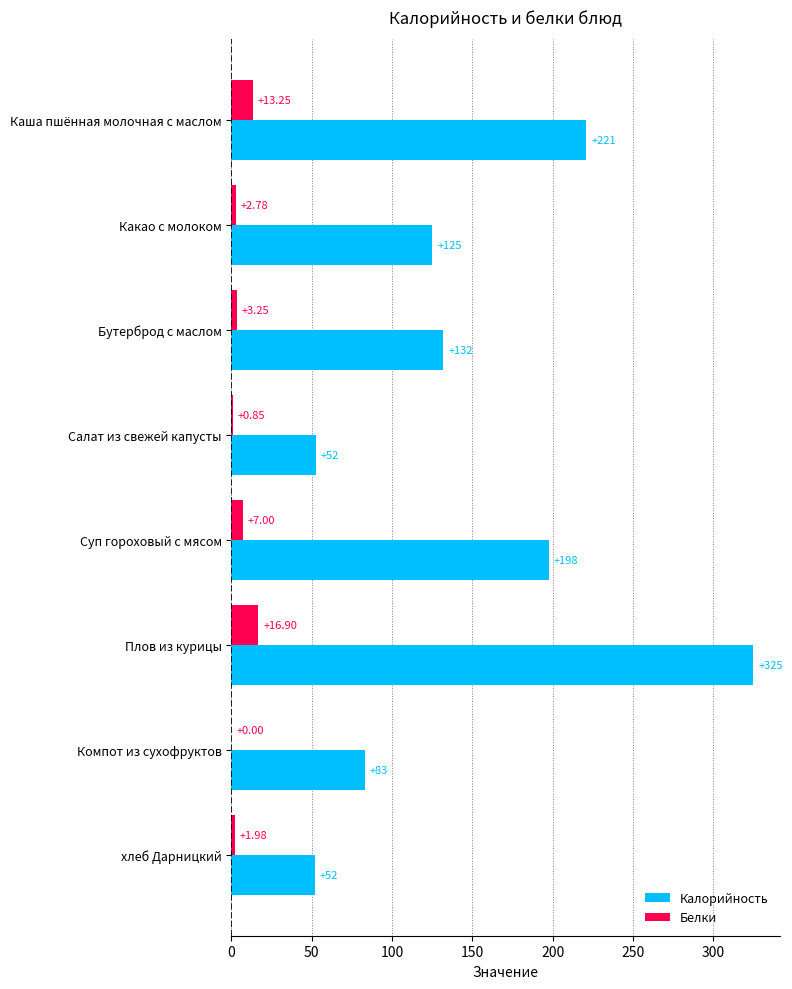

Between Бутерброд с маслом and Салат из свежей капусты, which series saw the biggest shift?

Калорийность